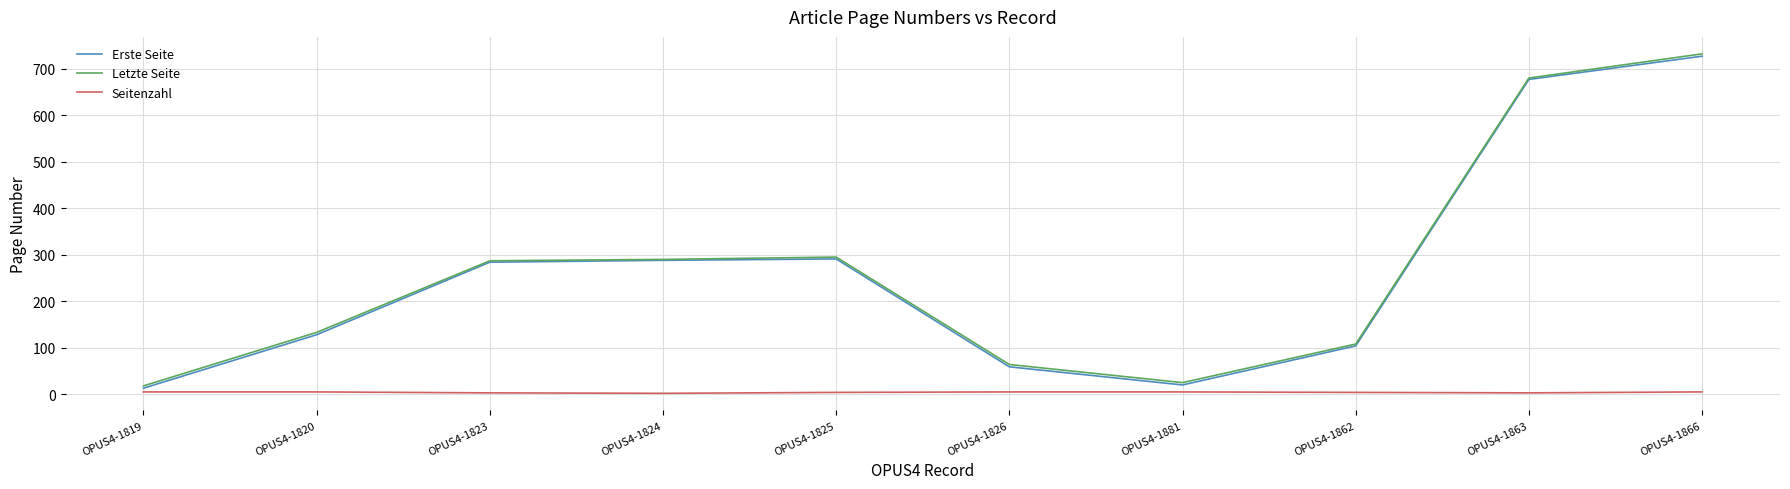

True or false: Erste Seite and Letzte Seite intersect in this chart.

False